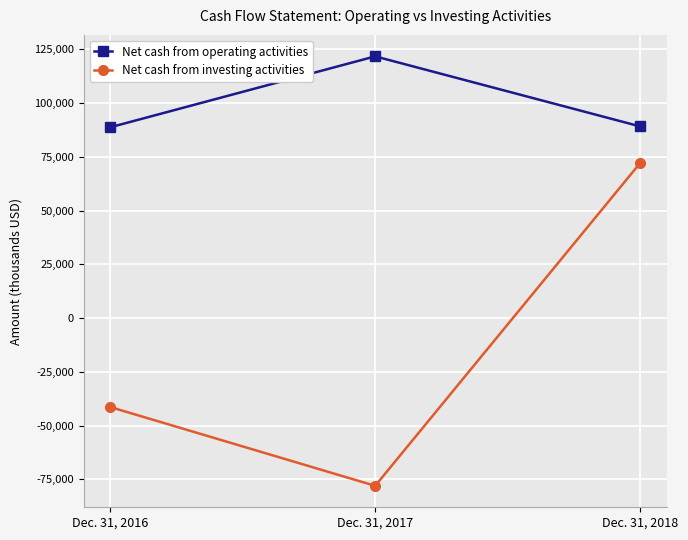

What are all the series names shown in the legend?

Net cash from operating activities, Net cash from investing activities